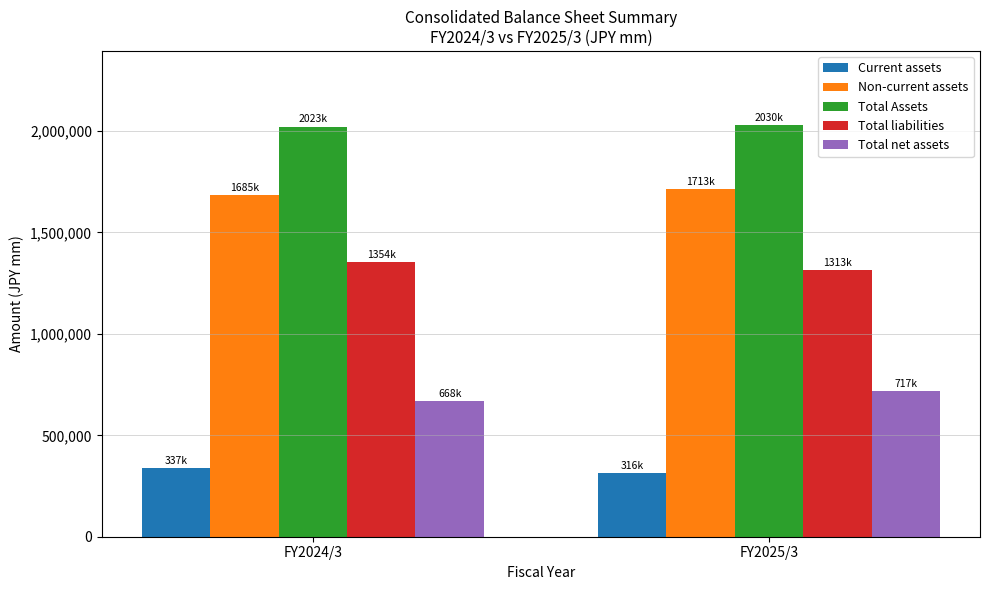

What is the highest value of the Non-current assets series?

1713298